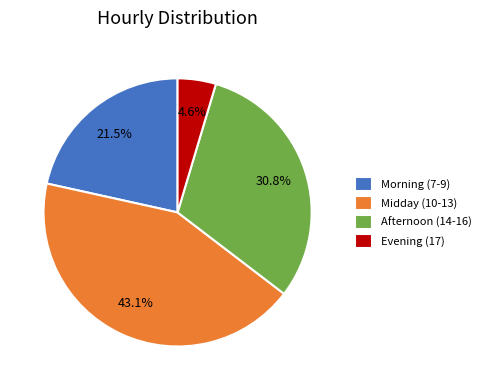

Combined, do Afternoon (14-16) and Midday (10-13) account for over 50%?

Yes